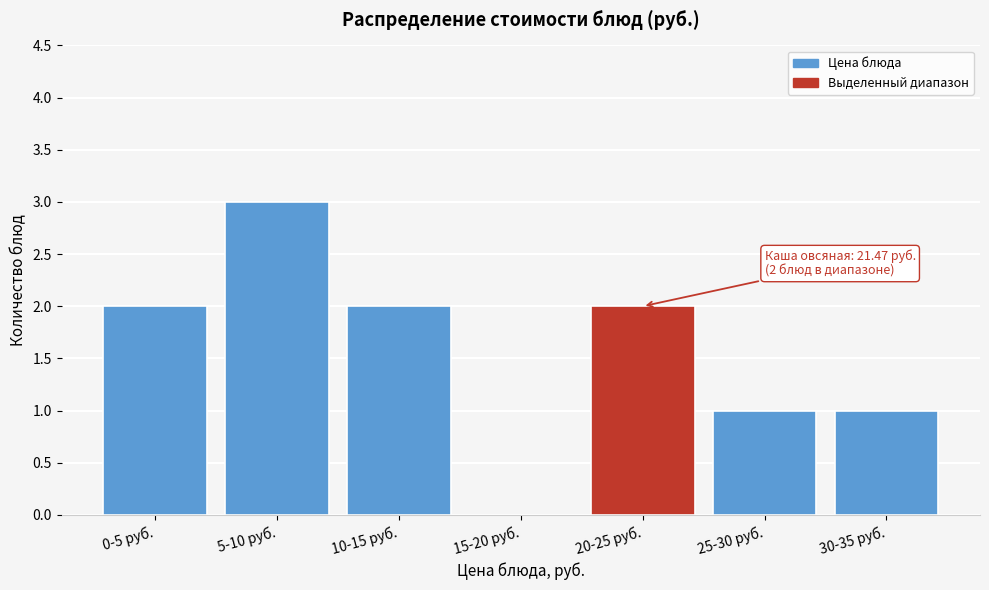

Reading left to right, list all the values displayed in this chart.

0-5 руб.=2	5-10 руб.=3	10-15 руб.=2	15-20 руб.=0	20-25 руб.=2	25-30 руб.=1	30-35 руб.=1